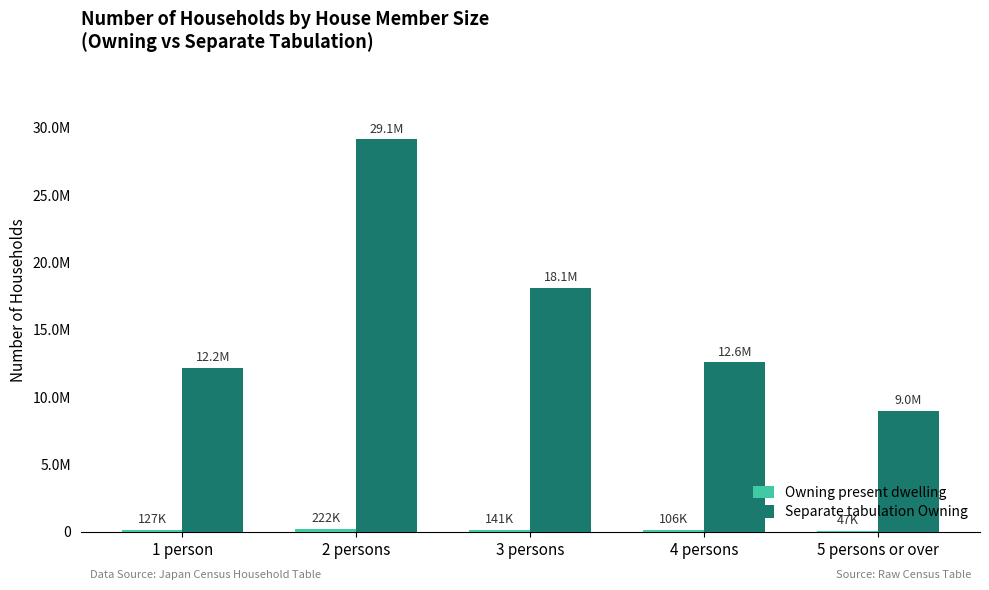

Does the chart contain stacked bars?

No